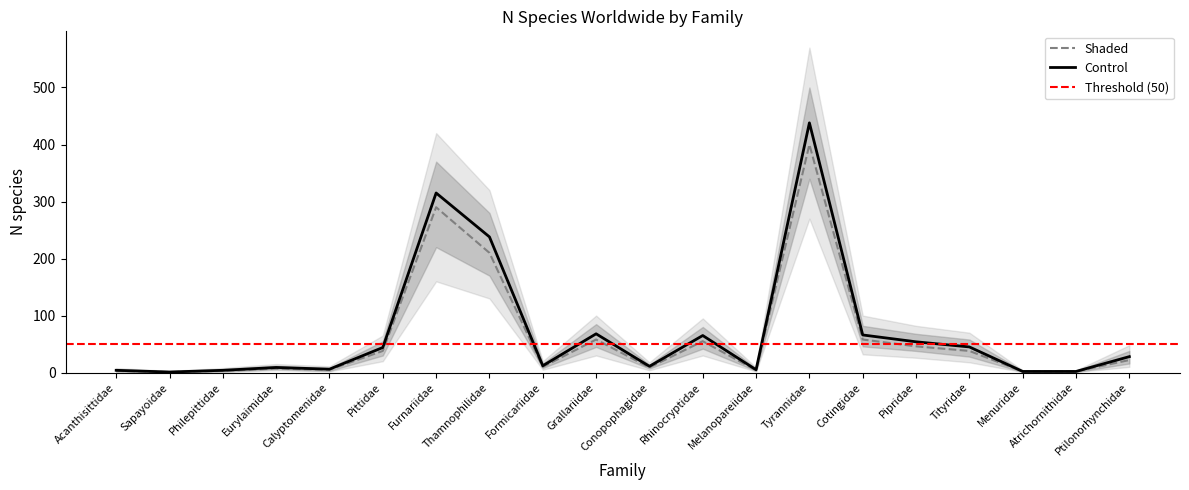

The value of Lower2 at Menuridae is 1. True or false?

True